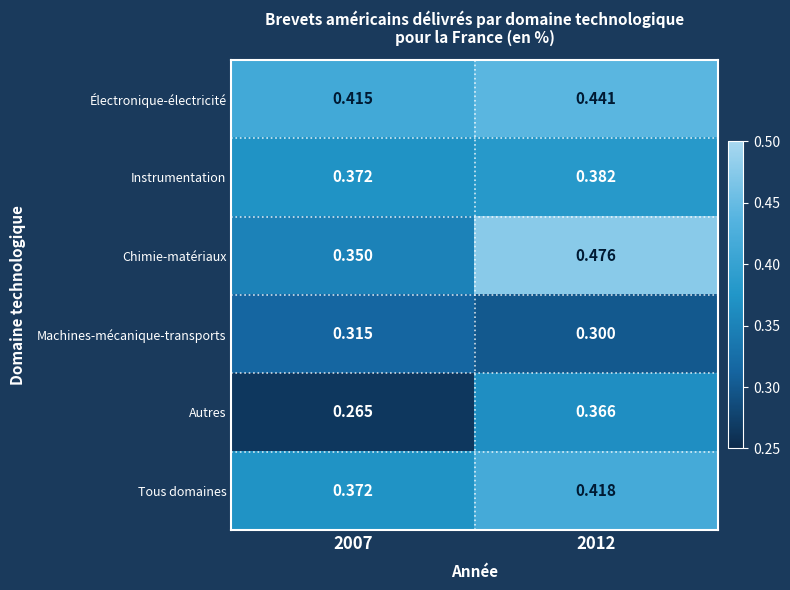

Rank the series by their maximum value, from highest to lowest.

Chimie-matériaux, Électronique-électricité, Tous domaines, Instrumentation, Autres, Machines-mécanique-transports